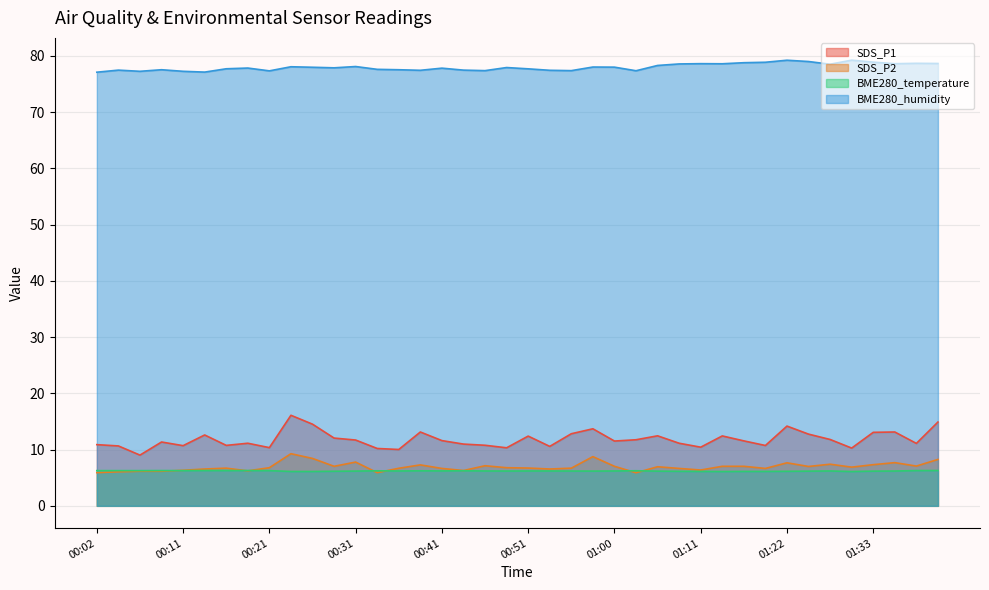

At which label does SDS_P2 first exceed 6?

00:04